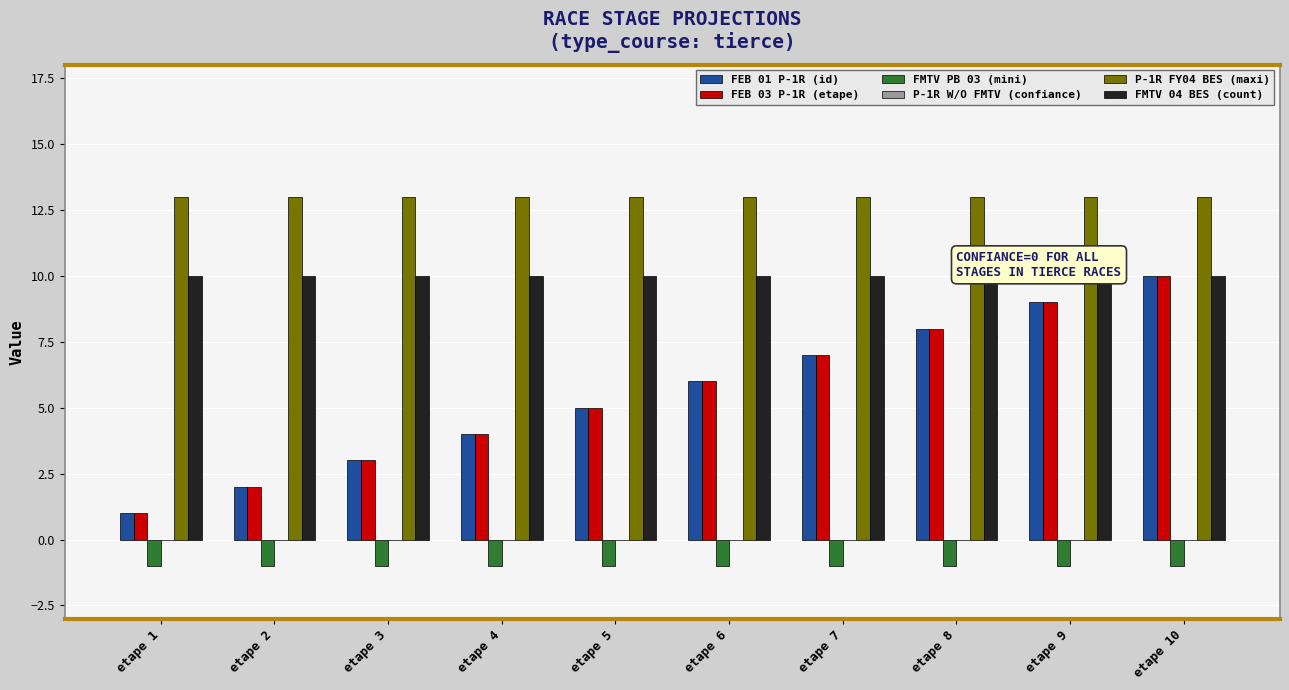

True or false: FEB 01 P-1R (id) has a value of 3 at etape 3.

True